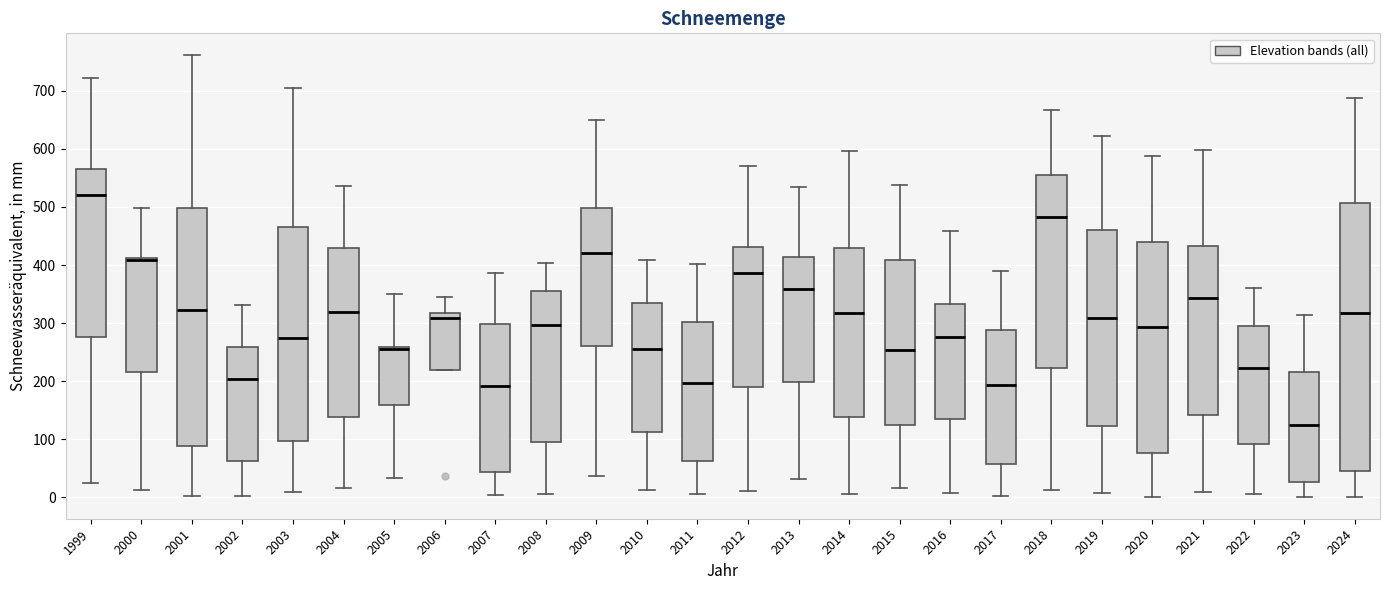

Reading left to right, transcribe this box plot: for each box, give where its median line is, the range the box spans, and where its two whiskers end, as read against the y-axis. The values are not printed on the chart, so give them approximately, as read against the axis.

1999: median 520, box 280 to 570, whiskers 30 to 720
2000: median 410 (just below the box's upper edge), box 220 to 410, whiskers 10 to 500
2001: median 320, box 90 to 500, whiskers 0 to 760
2002: median 200, box 60 to 260, whiskers 0 to 330
2003: median 270, box 100 to 470, whiskers 10 to 700
2004: median 320, box 140 to 430, whiskers 20 to 540
2005: median 260 (drawn on the box's upper edge), box 160 to 260, whiskers 30 to 350
2006: median 310, box 220 to 320, whiskers 220 to 350
2007: median 190, box 40 to 300, whiskers 0 to 390
2008: median 300, box 100 to 360, whiskers 10 to 400
2009: median 420, box 260 to 500, whiskers 40 to 650
2010: median 260, box 110 to 340, whiskers 10 to 410
2011: median 200, box 60 to 300, whiskers 10 to 400
2012: median 390, box 190 to 430, whiskers 10 to 570
2013: median 360, box 200 to 410, whiskers 30 to 540
2014: median 320, box 140 to 430, whiskers 10 to 600
2015: median 250, box 120 to 410, whiskers 20 to 540
2016: median 280, box 140 to 330, whiskers 10 to 460
2017: median 190, box 60 to 290, whiskers 0 to 390
2018: median 480, box 220 to 560, whiskers 10 to 670
2019: median 310, box 120 to 460, whiskers 10 to 620
2020: median 290, box 80 to 440, whiskers 0 to 590
2021: median 340, box 140 to 430, whiskers 10 to 600
2022: median 220, box 90 to 300, whiskers 10 to 360
2023: median 130, box 30 to 220, whiskers 0 to 310
2024: median 320, box 50 to 510, whiskers 0 to 690